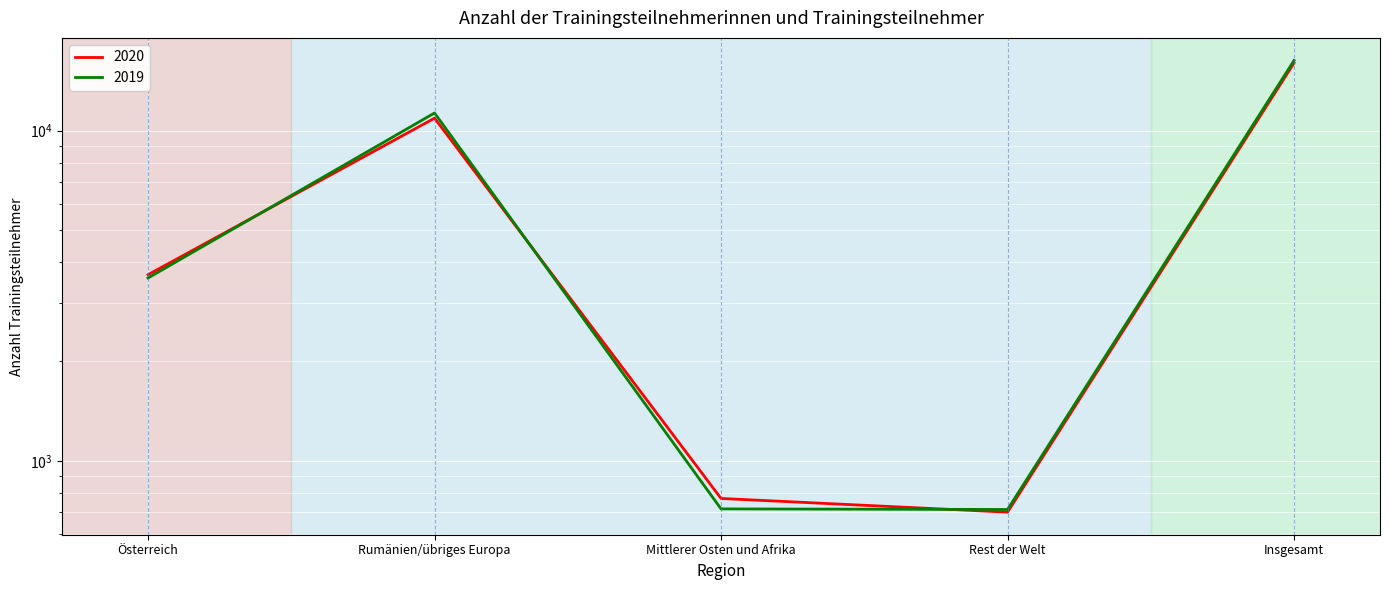

What is the difference between the 2020 values at Insgesamt and Mittlerer Osten und Afrika?

15275